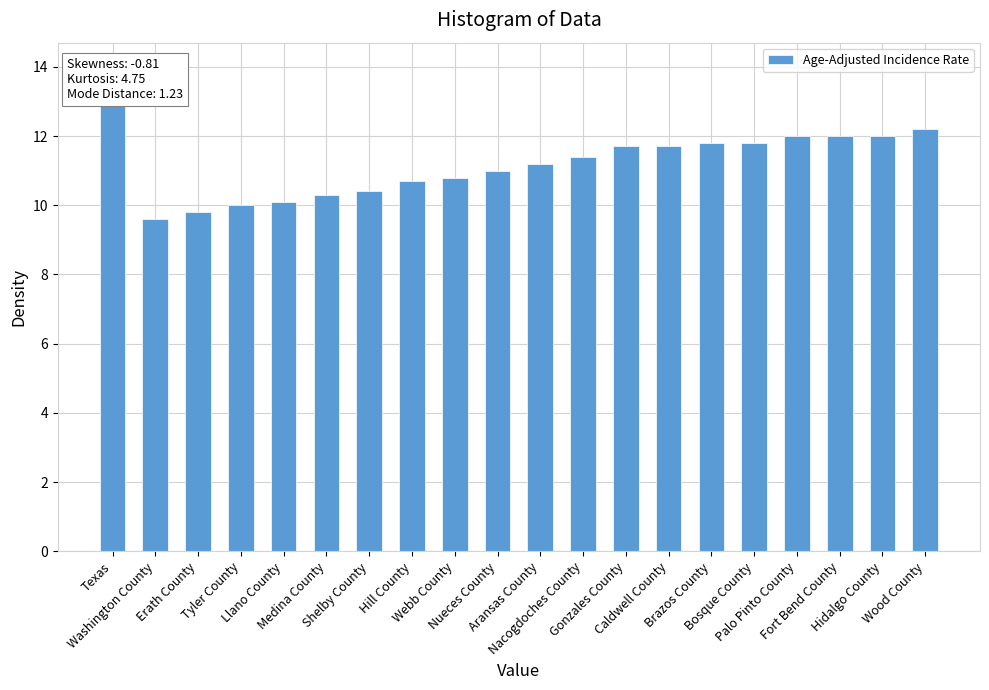

What is the maximum value shown in the chart?

14.0